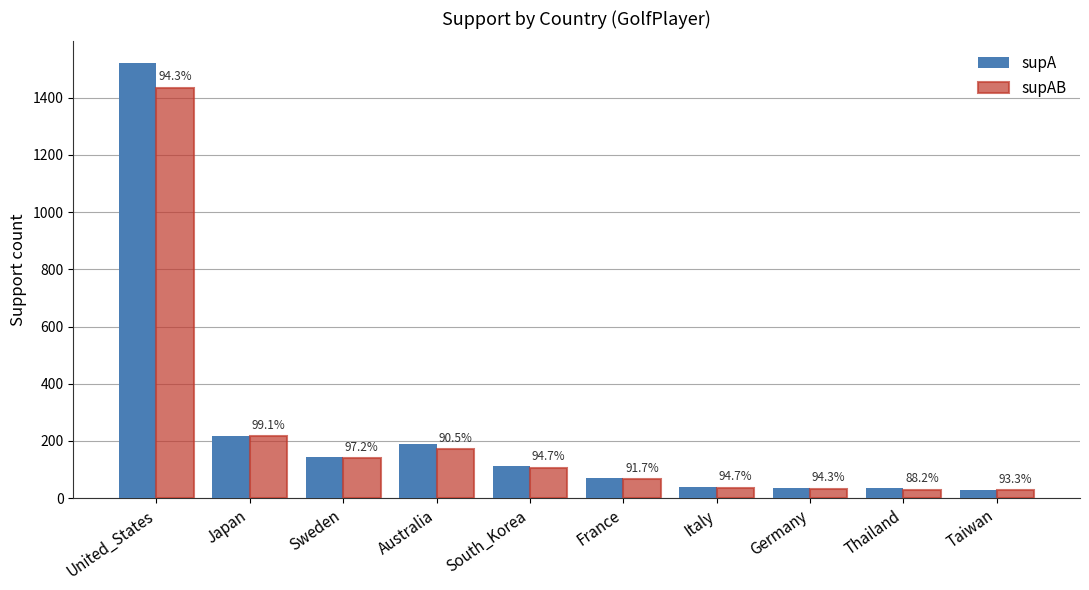

How many bars are there in total?

20